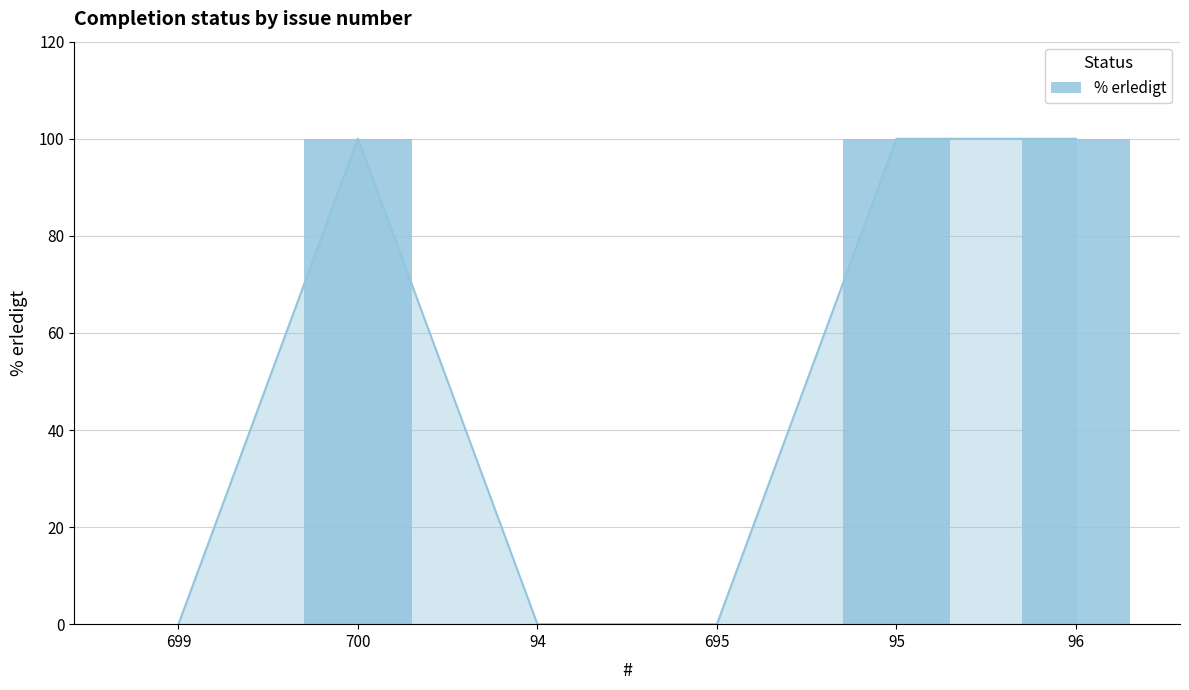

Reading left to right, extract all data points from this chart.

0	100	0	0	100	100